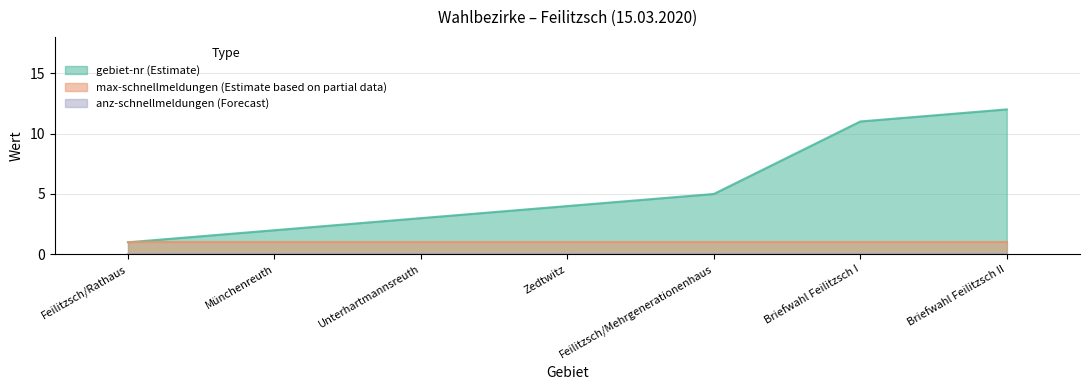

Rank the series at Münchenreuth from highest to lowest value.

gebiet-nr, max-schnellmeldungen, anz-schnellmeldungen